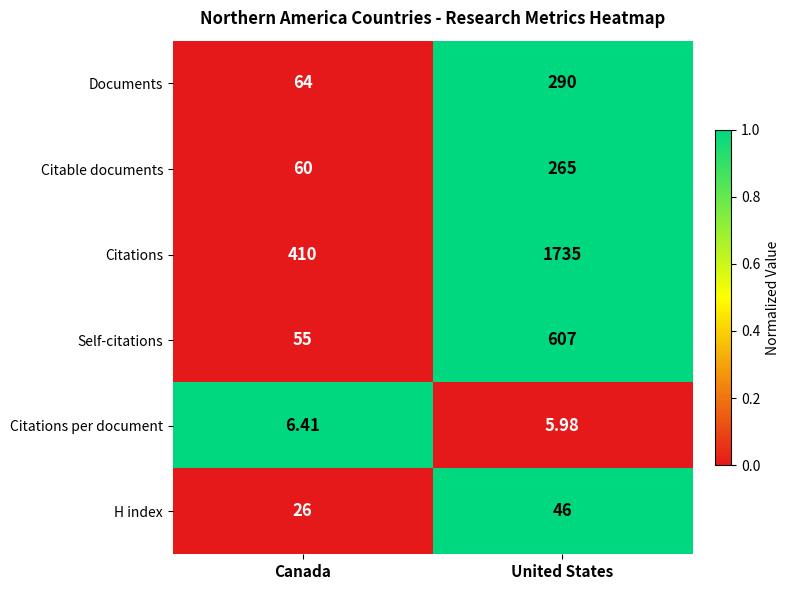

How many categories are shown in the chart?

2